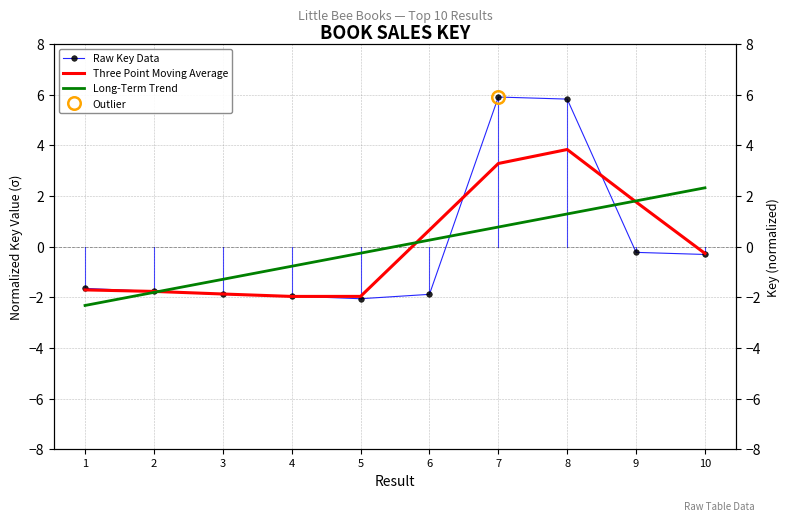

Between 2 and 5, which series saw the biggest shift?

Long-Term Trend